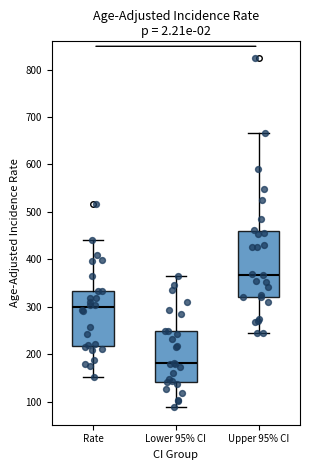

Comparing the boxes themselves (not the whiskers), which one is the tallest?

Upper 95% CI